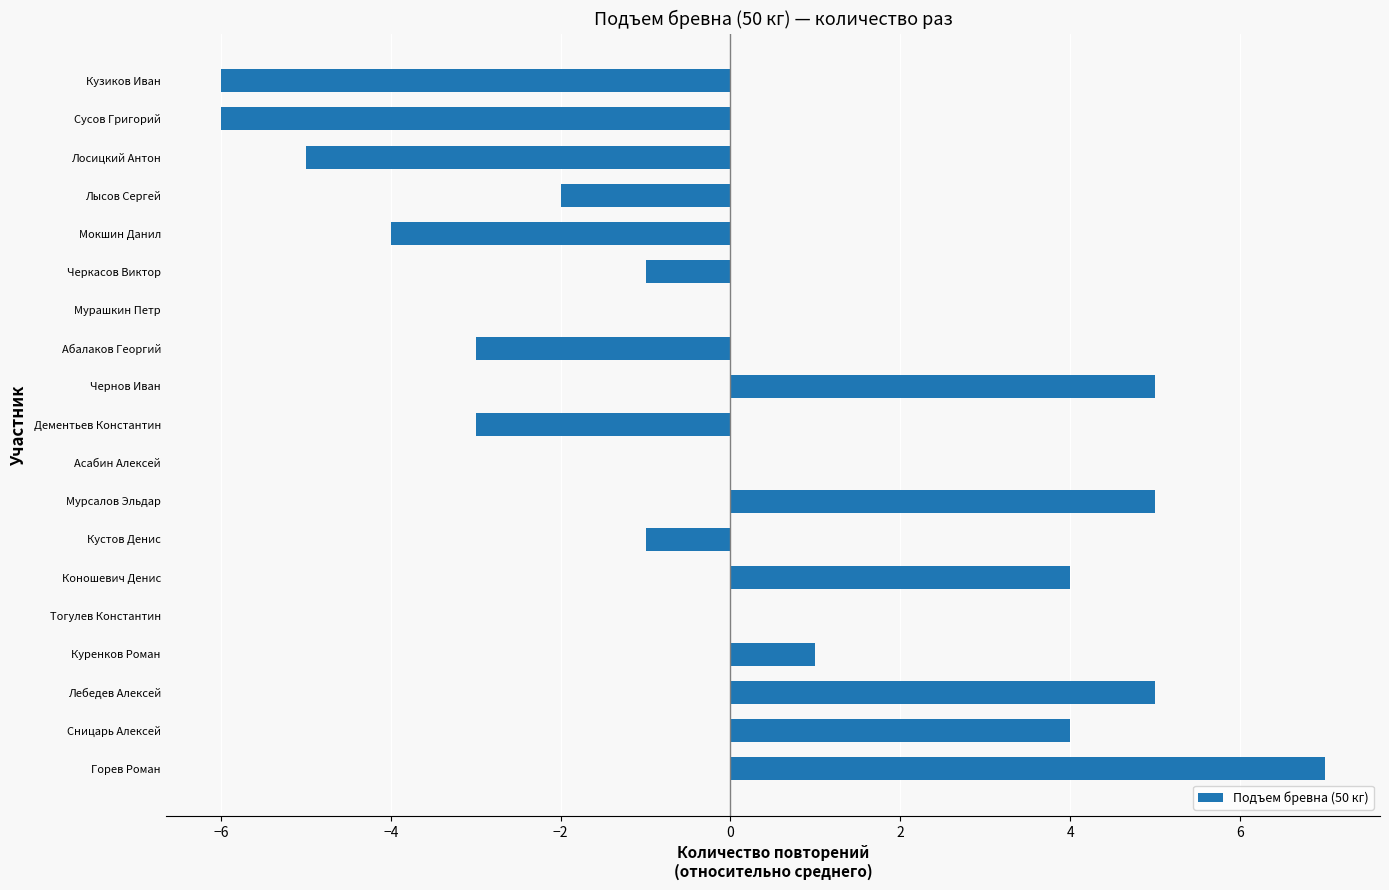

What is the ratio of the value at Чернов Иван to the value at Мурсалов Эльдар?

1.0